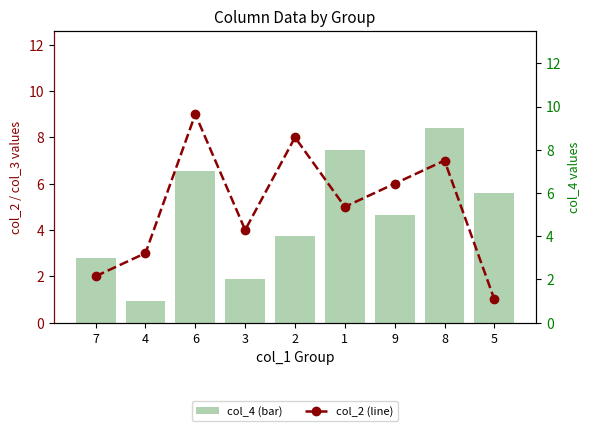

At which label does col_2 (line) reach its minimum?

5